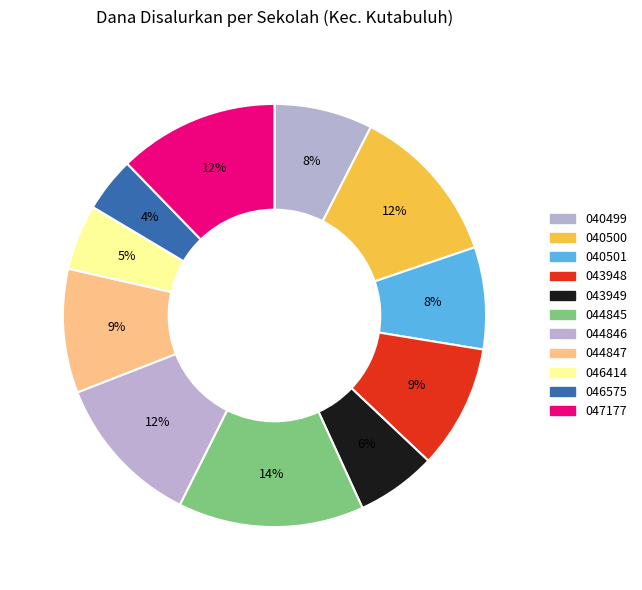

How many slices are in this pie chart?

11